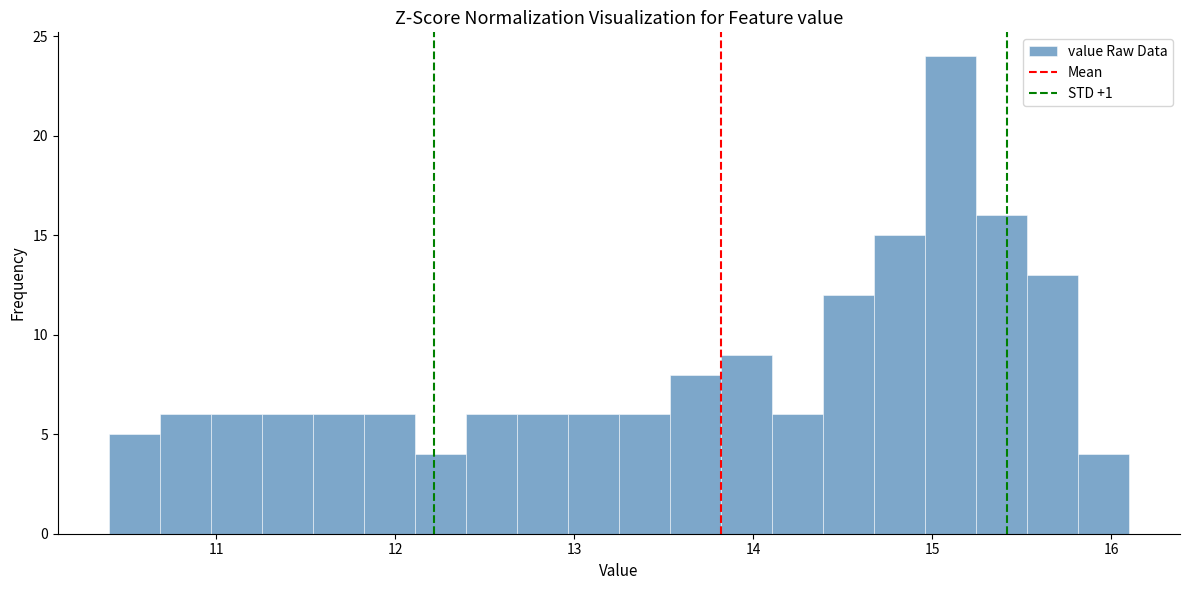

Read against the x-axis, roughly where is the centre of the tallest bar?

15.1